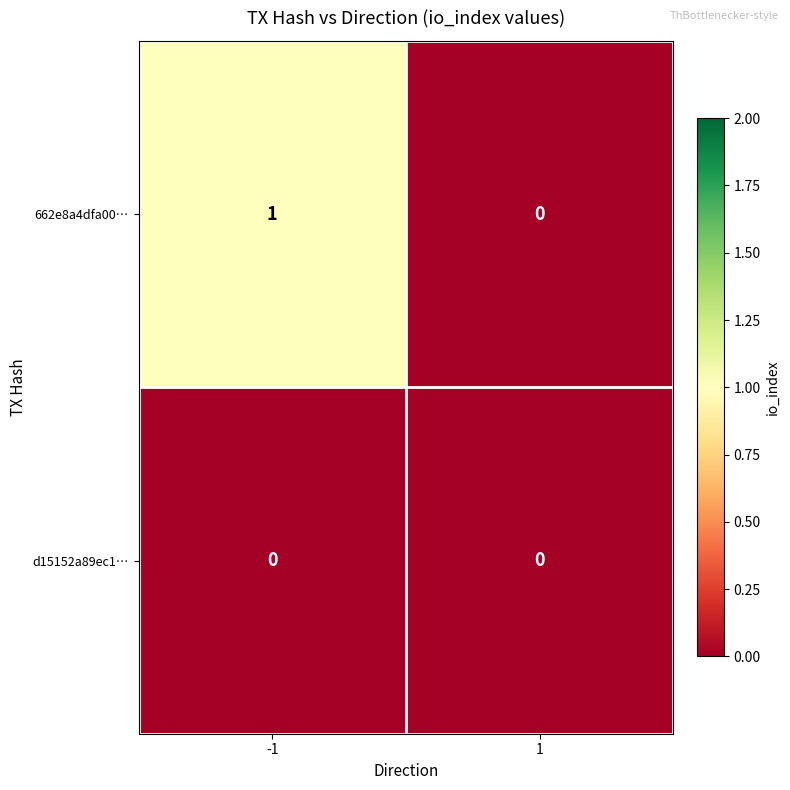

Which series changed the most between -1 and 1?

662e8a4dfa00…